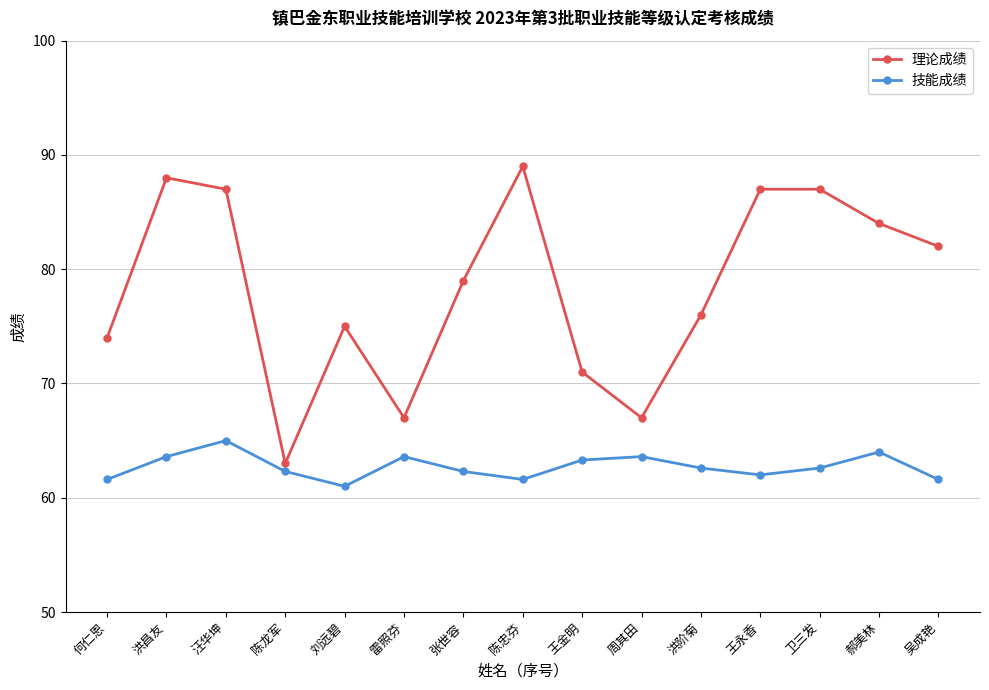

The 技能成绩 series shows 63.3 at 王金明. True or false?

True